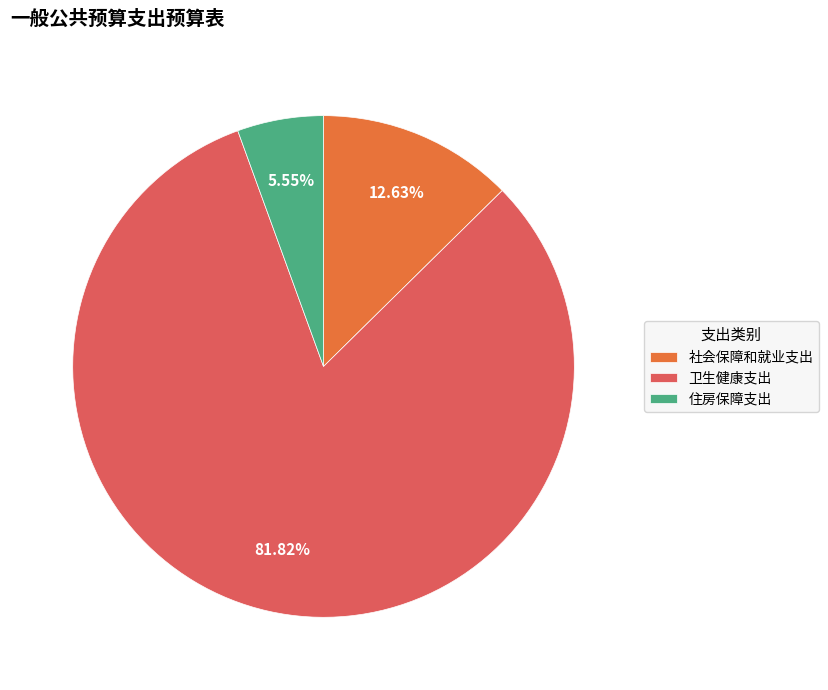

To the nearest percent, what portion does 社会保障和就业支出 represent?

13%